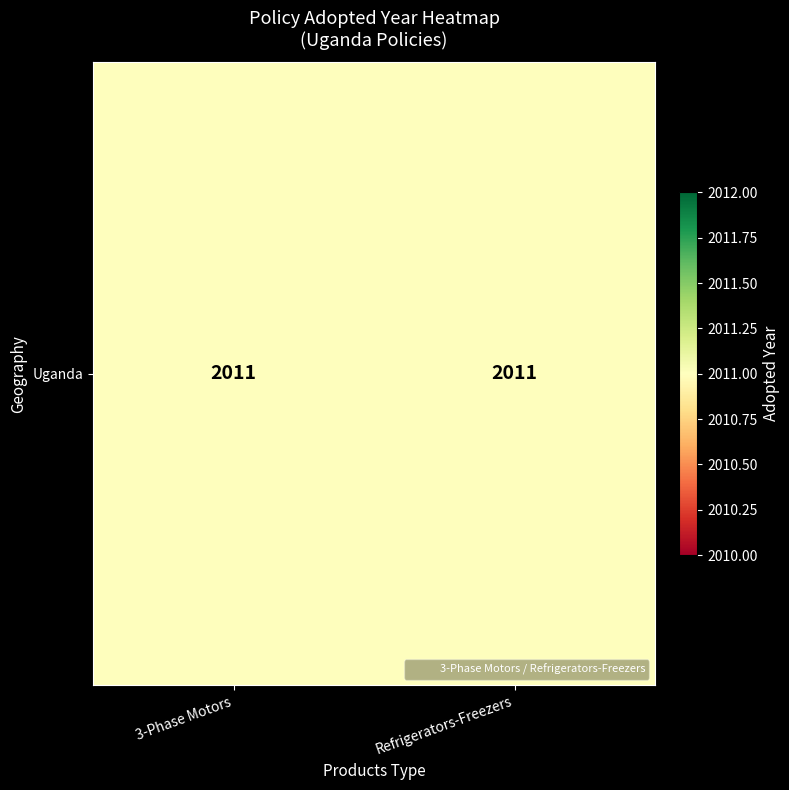

What is the sum of all Uganda values?

4022